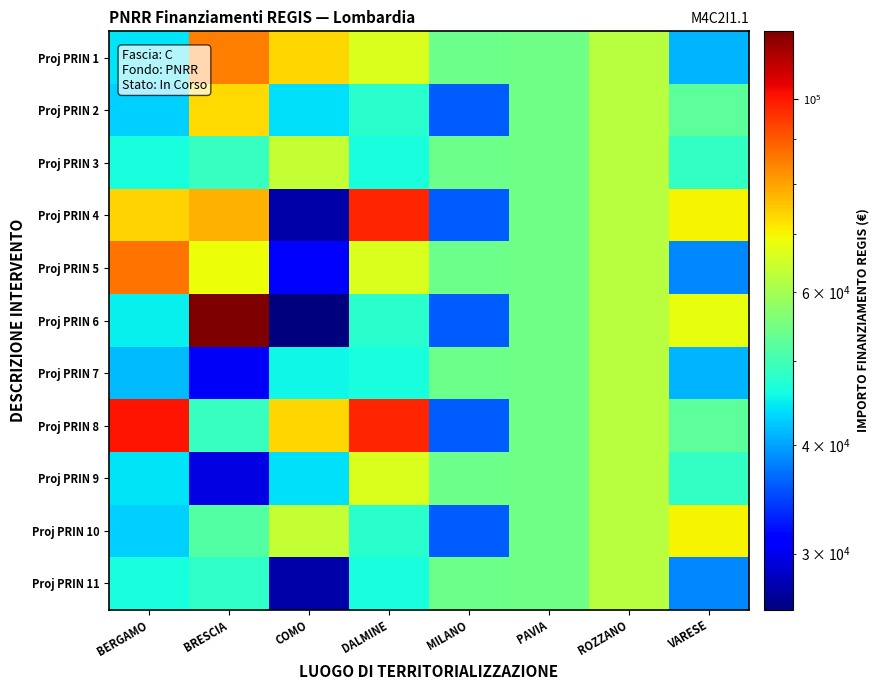

Reading left to right, list all the values displayed in this chart.

Proj PRIN 1: BERGAMO=44080.6	BRESCIA=84977.9	COMO=73636.1	DALMINE=66393.6	MILANO=54144.9	PAVIA=54577.6	ROZZANO=62062.4	VARESE=41196.6
Proj PRIN 2: BERGAMO=42816.5	BRESCIA=73250.1	COMO=44036.1	DALMINE=47794.5	MILANO=36123.8	PAVIA=54577.6	ROZZANO=62062.4	VARESE=52455.4
Proj PRIN 3: BERGAMO=46312.5	BRESCIA=48776.3	COMO=63747.5	DALMINE=46386.6	MILANO=54144.9	PAVIA=54577.6	ROZZANO=62062.4	VARESE=48646.7
Proj PRIN 4: BERGAMO=73886.6	BRESCIA=77926.5	COMO=27342.9	DALMINE=97812.0	MILANO=36123.8	PAVIA=54577.6	ROZZANO=62062.4	VARESE=70077.9
Proj PRIN 5: BERGAMO=86371.0	BRESCIA=68925.6	COMO=30978.2	DALMINE=66393.6	MILANO=54144.9	PAVIA=54577.6	ROZZANO=62062.4	VARESE=38513.5
Proj PRIN 6: BERGAMO=44978.7	BRESCIA=119783.4	COMO=25842.4	DALMINE=47794.5	MILANO=36123.8	PAVIA=54577.6	ROZZANO=62062.4	VARESE=68180.1
Proj PRIN 7: BERGAMO=41496.0	BRESCIA=30558.8	COMO=45553.7	DALMINE=46386.6	MILANO=54144.9	PAVIA=54577.6	ROZZANO=62062.4	VARESE=41196.6
Proj PRIN 8: BERGAMO=100847.1	BRESCIA=48957.9	COMO=73636.1	DALMINE=97812.0	MILANO=36123.8	PAVIA=54577.6	ROZZANO=62062.4	VARESE=52455.4
Proj PRIN 9: BERGAMO=44080.6	BRESCIA=29640.7	COMO=44036.1	DALMINE=66393.6	MILANO=54144.9	PAVIA=54577.6	ROZZANO=62062.4	VARESE=48646.7
Proj PRIN 10: BERGAMO=42816.5	BRESCIA=51504.7	COMO=63747.5	DALMINE=47794.5	MILANO=36123.8	PAVIA=54577.6	ROZZANO=62062.4	VARESE=70077.9
Proj PRIN 11: BERGAMO=46312.5	BRESCIA=48200.6	COMO=27342.9	DALMINE=46386.6	MILANO=54144.9	PAVIA=54577.6	ROZZANO=62062.4	VARESE=38513.5